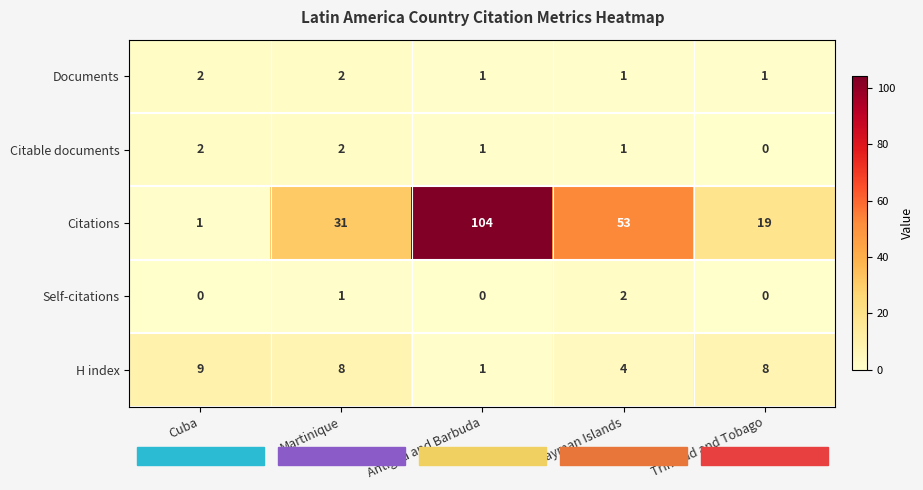

Where does the Citable documents series first go above 1?

Cuba